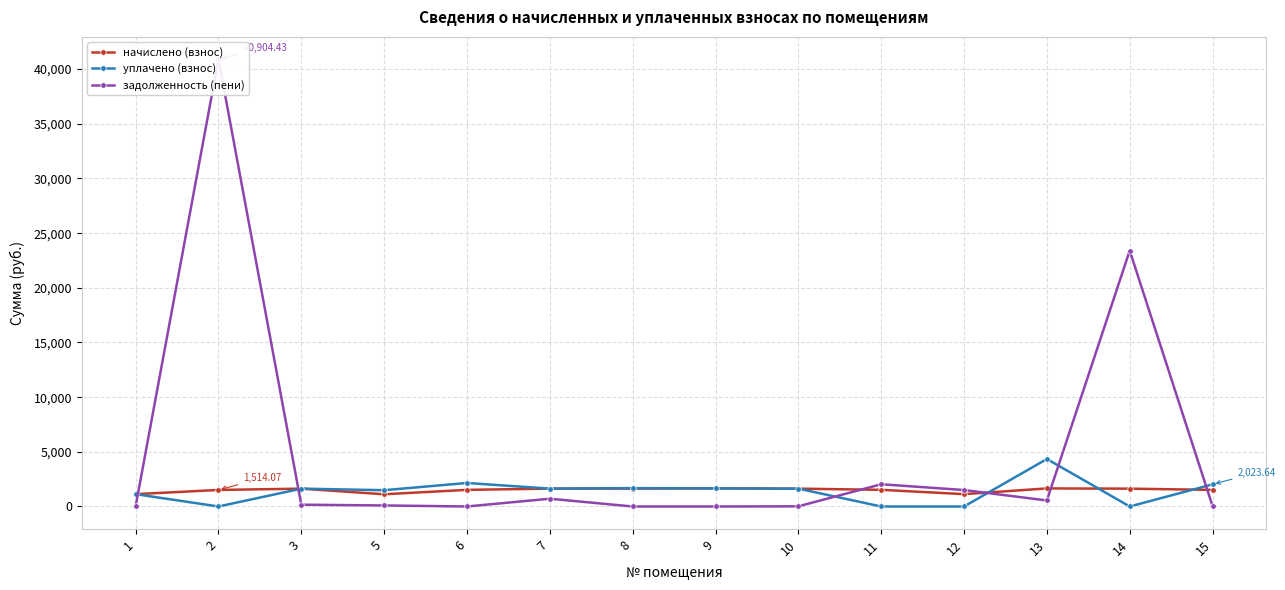

At how many categories does at least one series exceed 33050?

1